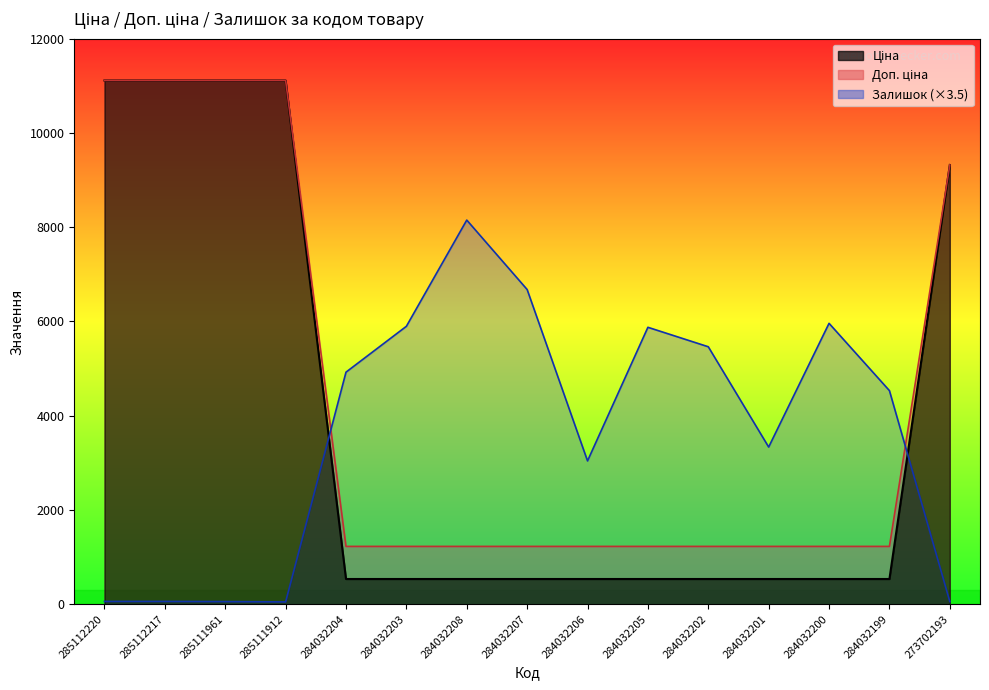

At which category is the sum across all series the highest?

285112220